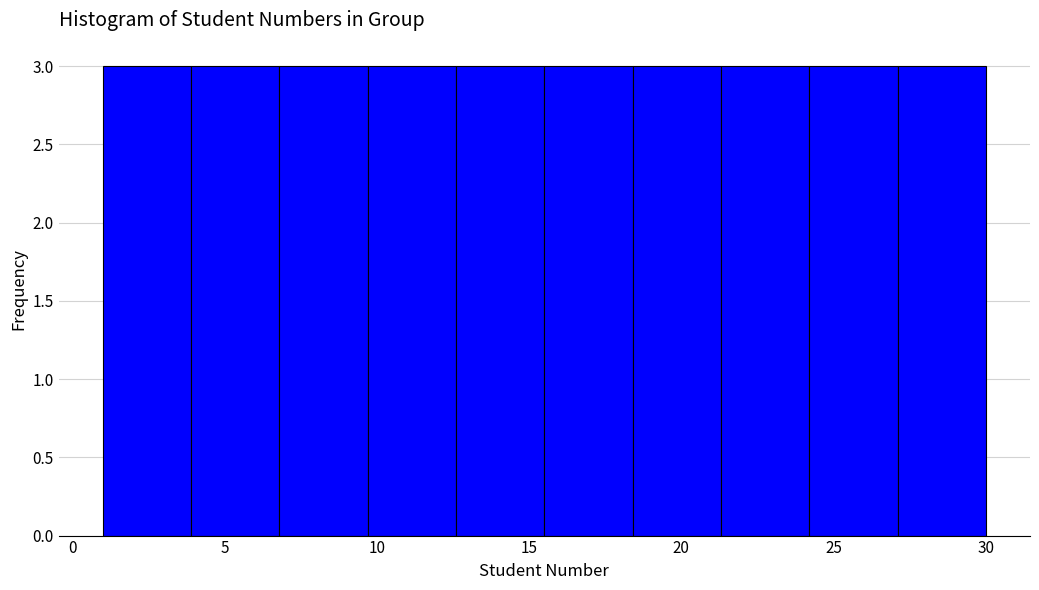

Reading left to right, transcribe this chart: for each bar, give the range it covers on the x-axis and its height. Neither the bar edges nor the heights are printed on the chart, so give them approximately, as read against the axes.

1.0 to 3.9: 3
3.9 to 6.8: 3
6.8 to 9.7: 3
9.7 to 12.6: 3
12.6 to 15.5: 3
15.5 to 18.4: 3
18.4 to 21.3: 3
21.3 to 24.2: 3
24.2 to 27.1: 3
27.1 to 30.0: 3